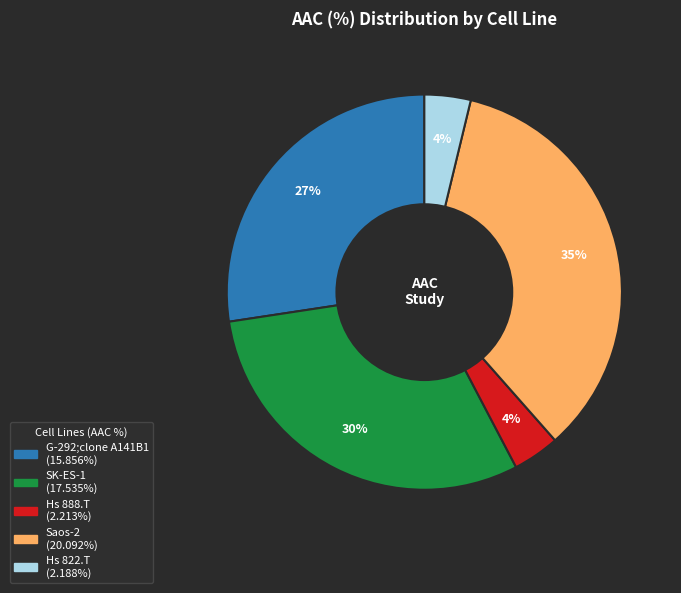

To the nearest percent, what is the average slice percentage?

20%